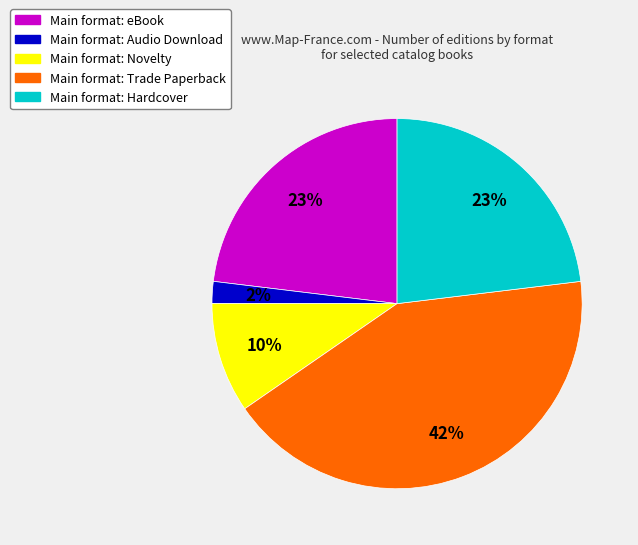

To the nearest percent, what is the difference between the largest and smallest slice percentages?

40%